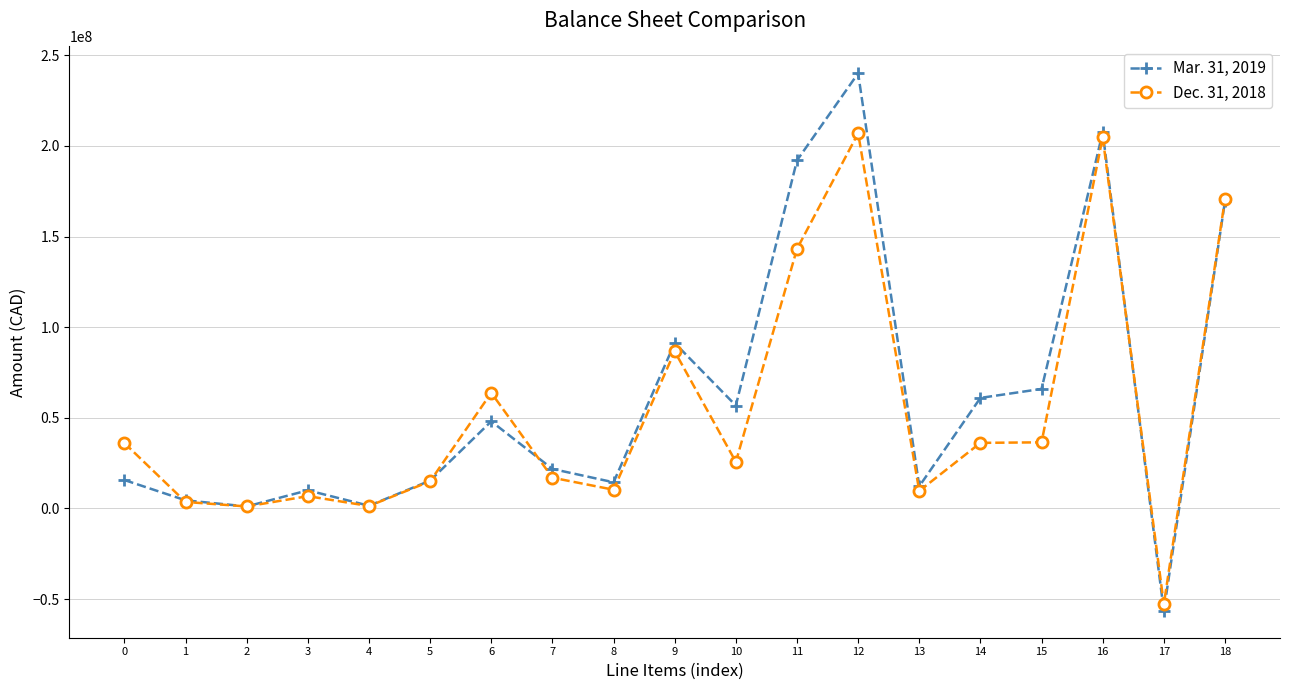

At which category does Mar. 31, 2019 reach its first local valley?

2